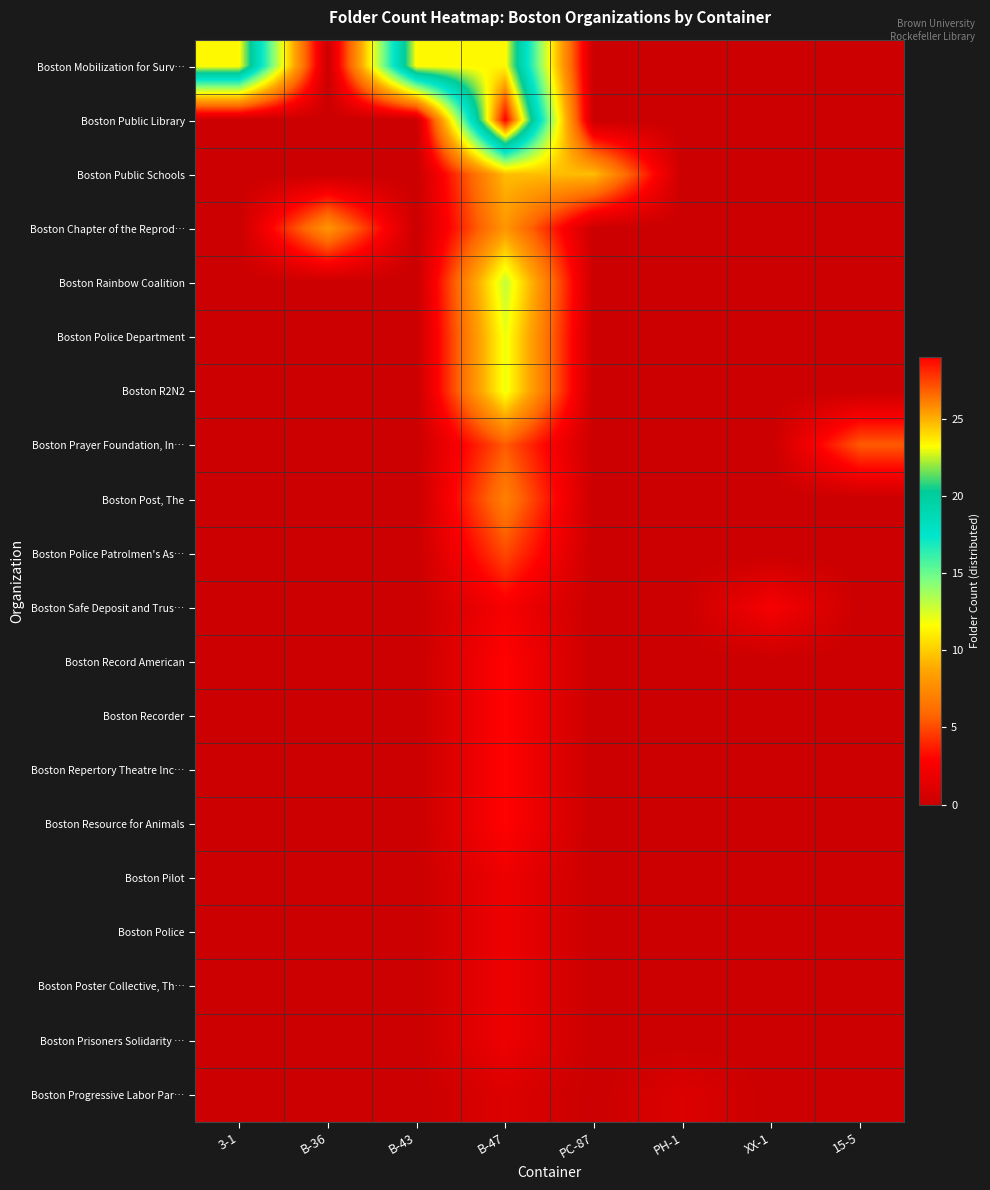

At which category is the sum across all series the highest?

B-47